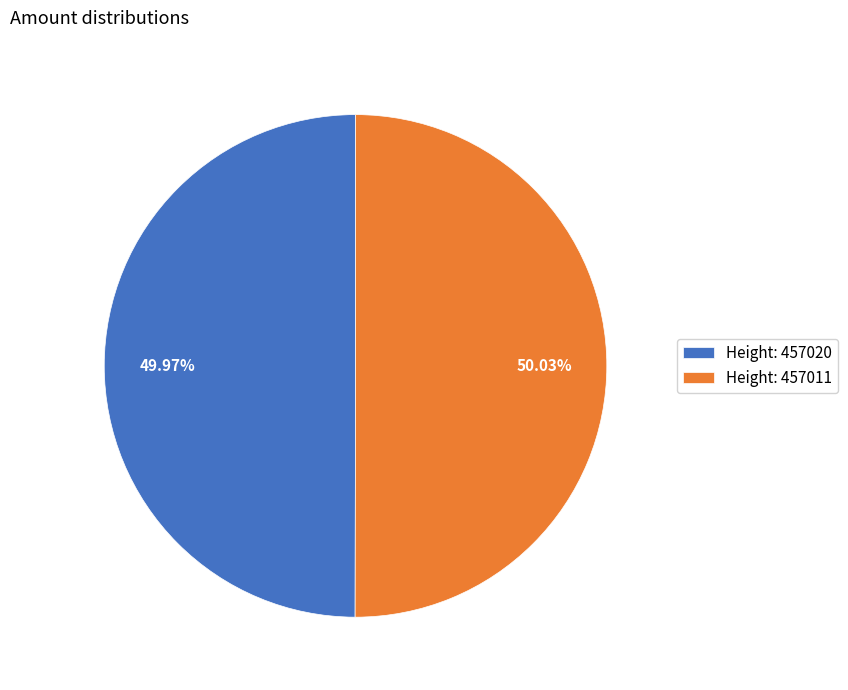

What is the ratio of the value at Height: 457020 to the value at Height: 457011?

1.0